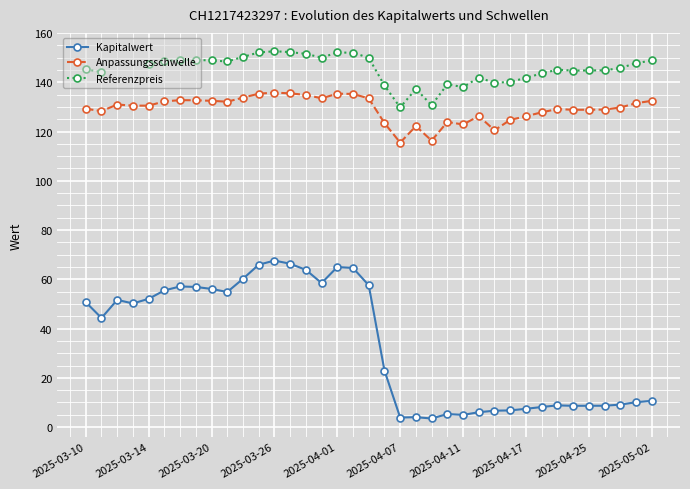

Is it true that Kapitalwert equals 3.9 at 2025-04-07?

True